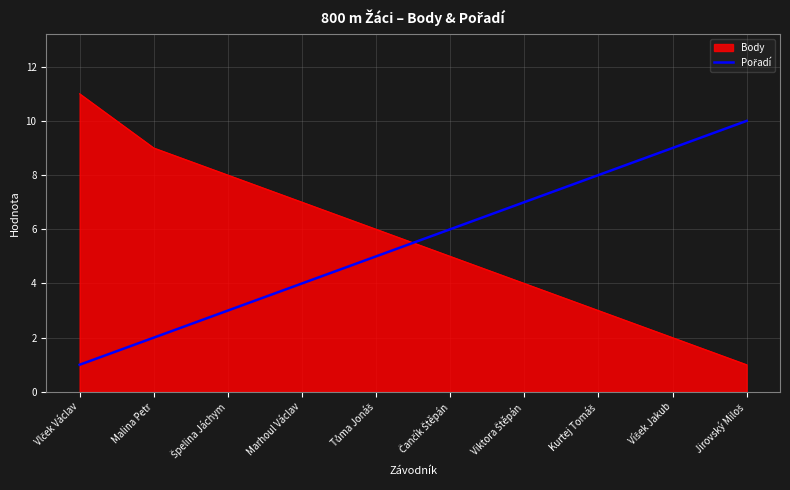

What is the spread (max minus min) of values at Marhoul Václav?

3